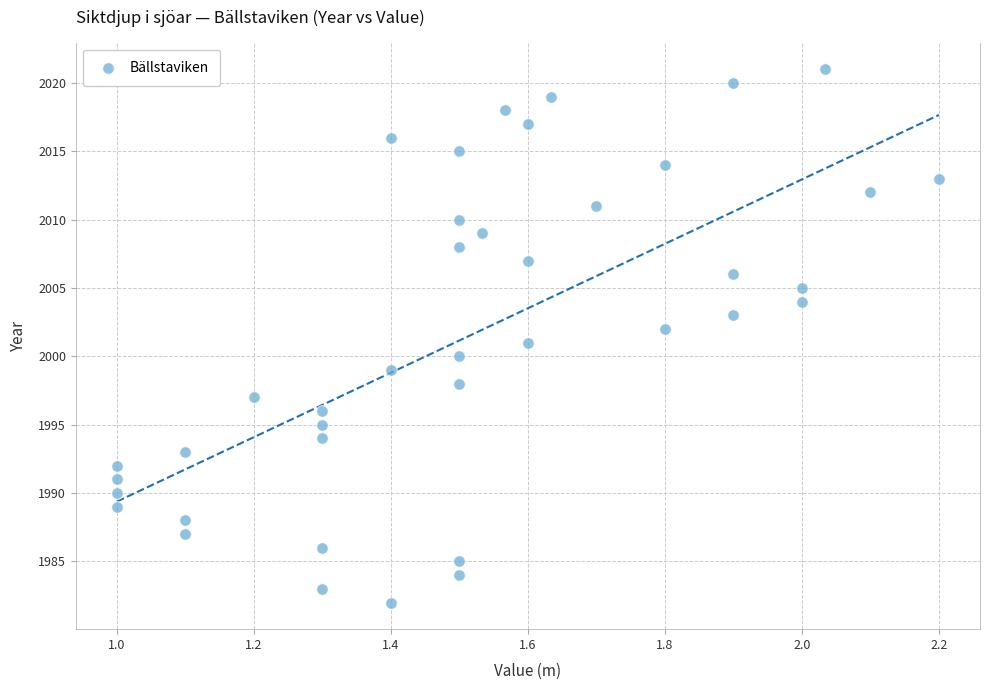

What is the range of Y values (max minus min)?

39